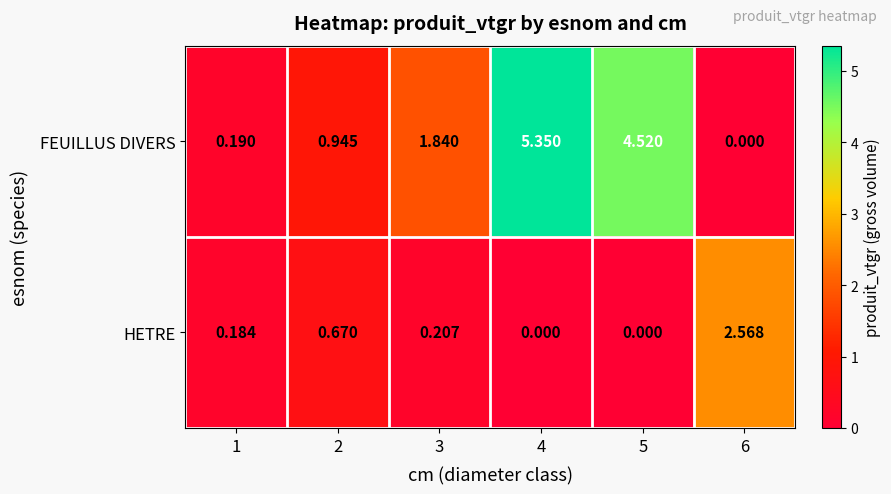

Rank the series by their maximum value, from lowest to highest.

HETRE, FEUILLUS DIVERS